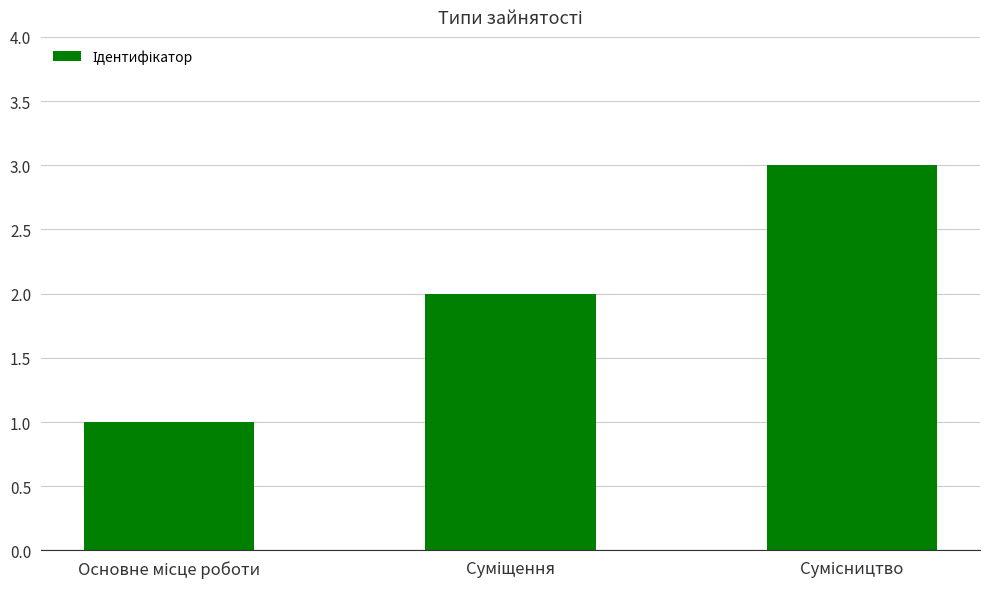

What is the greatest value displayed?

3